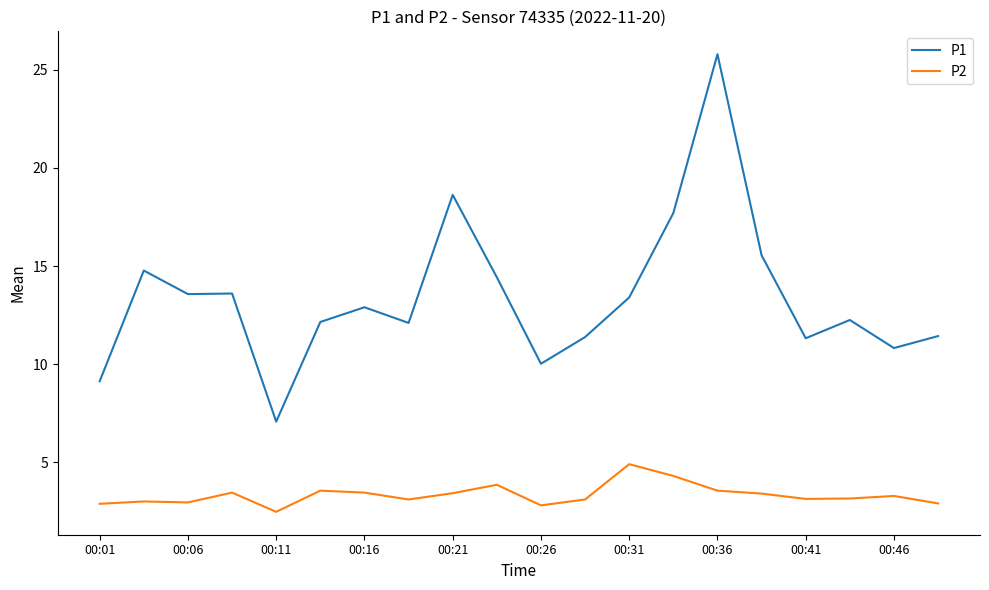

Rank the series by their maximum value, from highest to lowest.

P1, P2